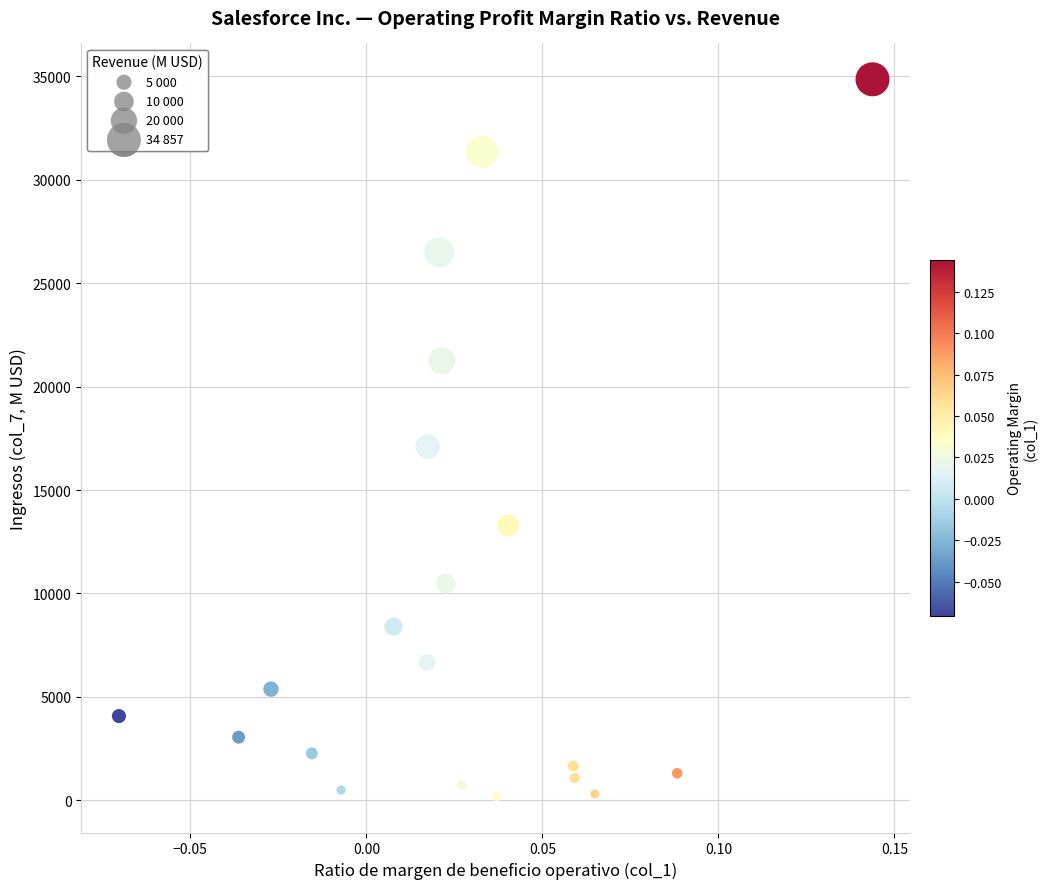

What is the range of Y values (max minus min)?

34681